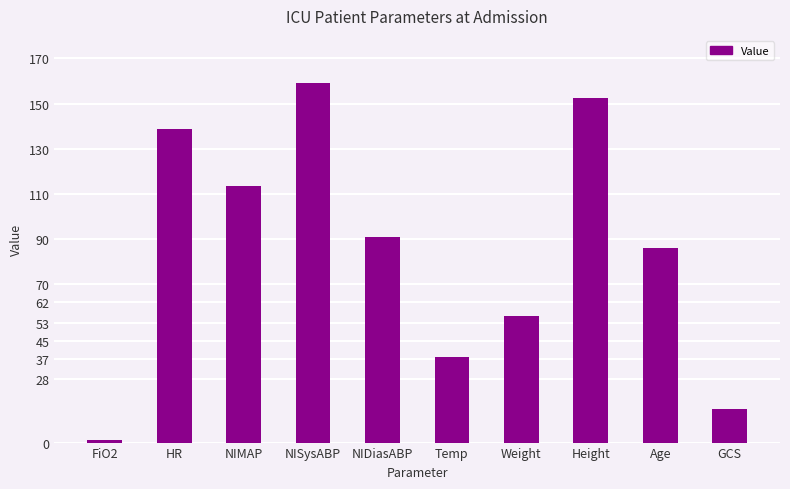

Rank the categories by value from lowest to highest.

FiO2, GCS, Temp, Weight, Age, NIDiasABP, NIMAP, HR, Height, NISysABP